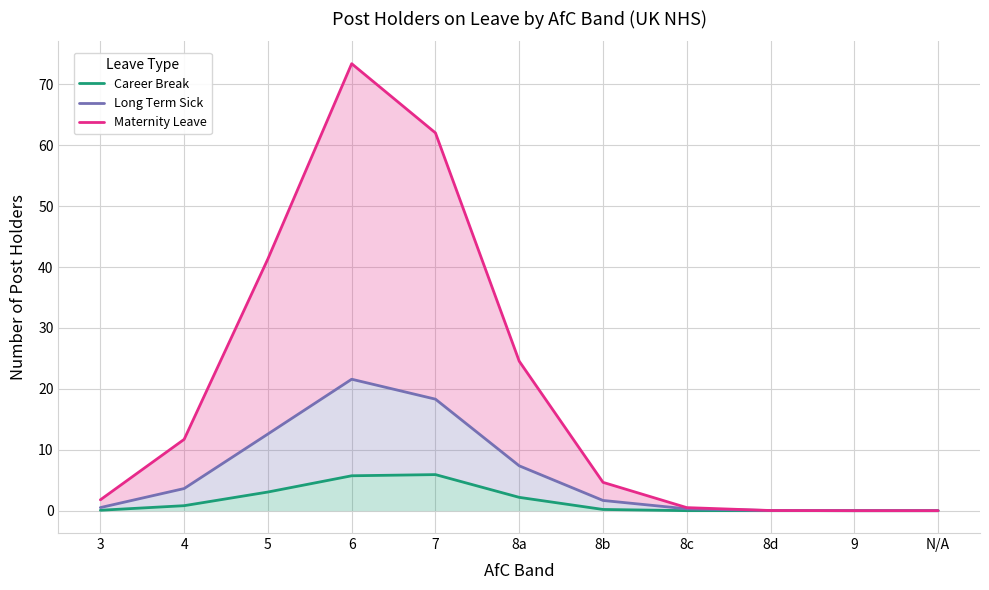

Read the Long Term Sick value at 4.

3.6